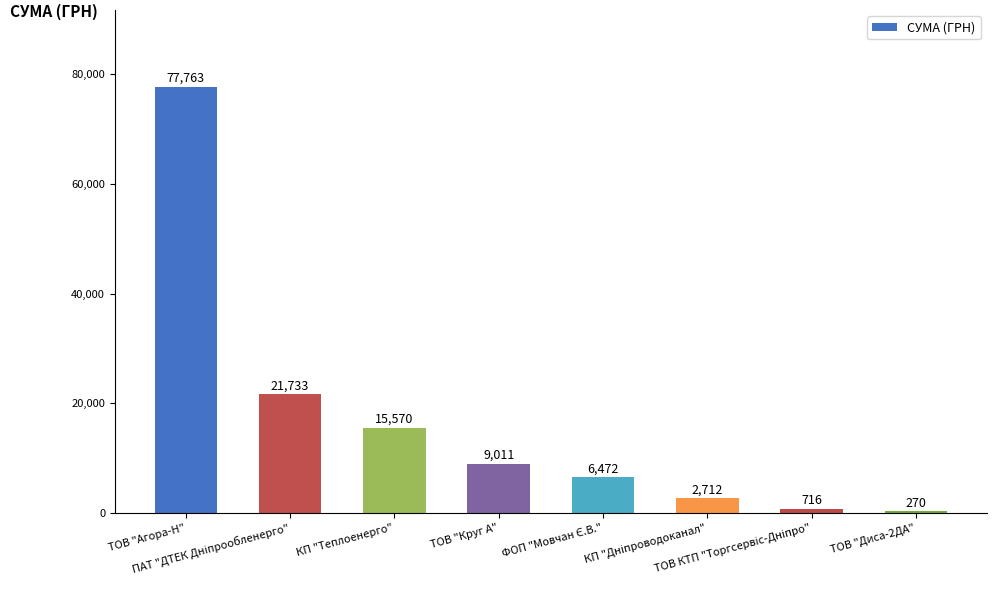

What is the greatest value displayed?

77763.4